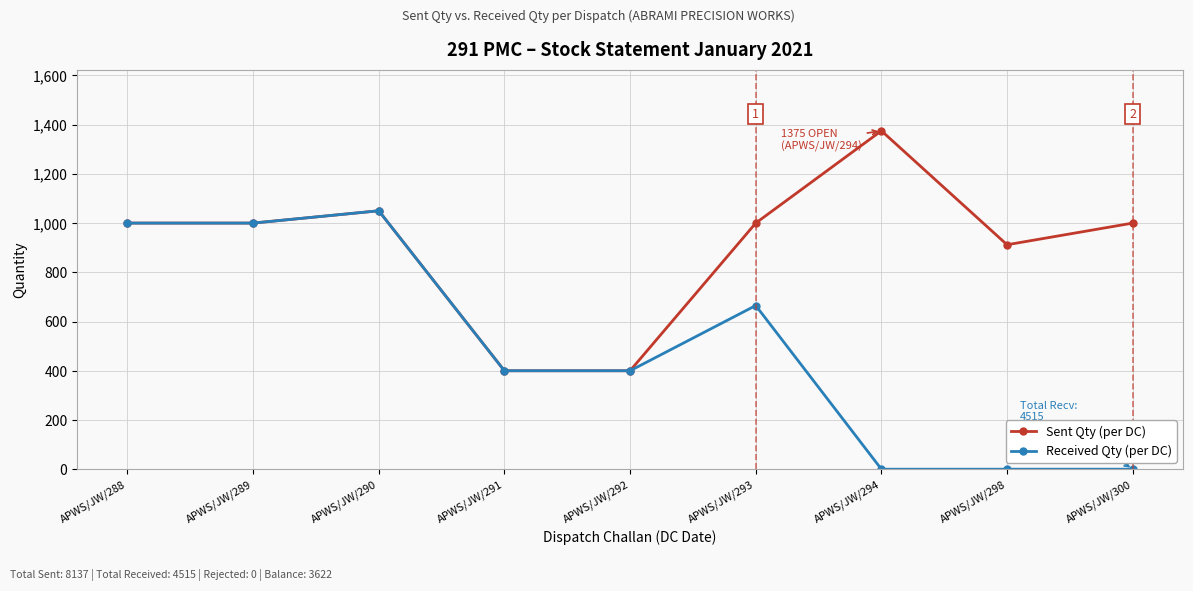

Where is the first local maximum for Sent Qty (per DC)?

APWS/JW/290